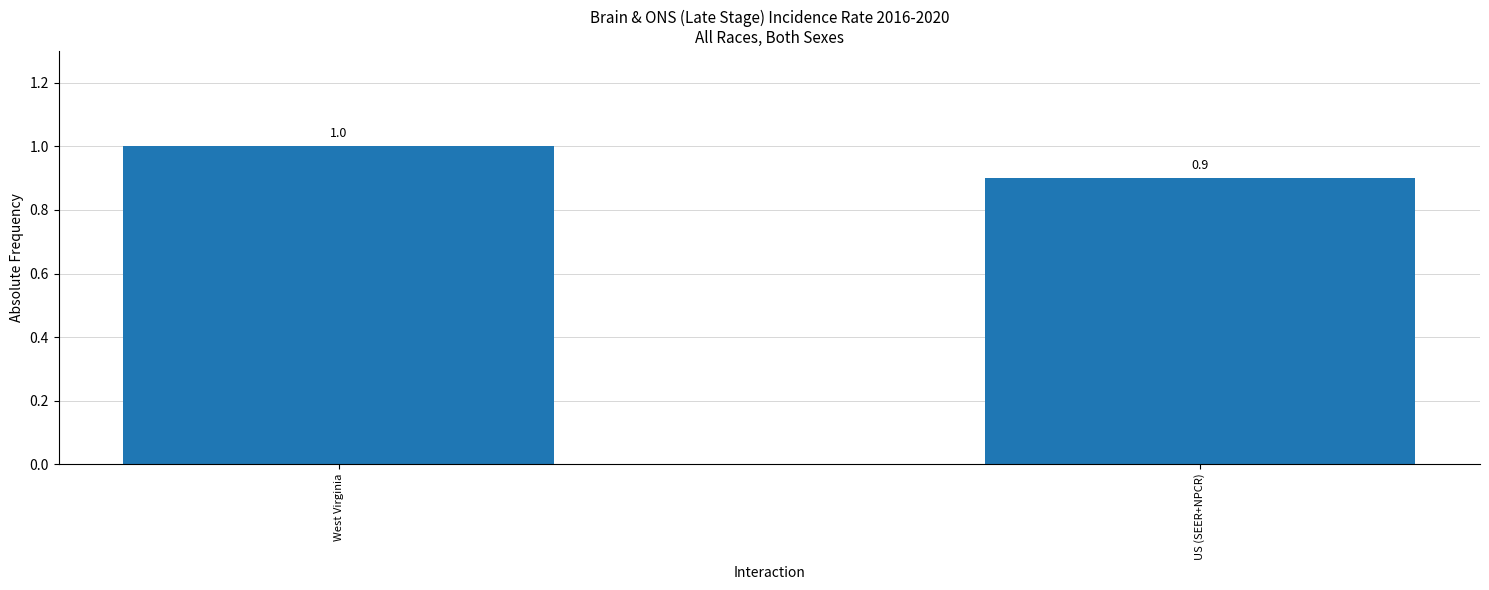

What is the approximate value at West Virginia?

1.0